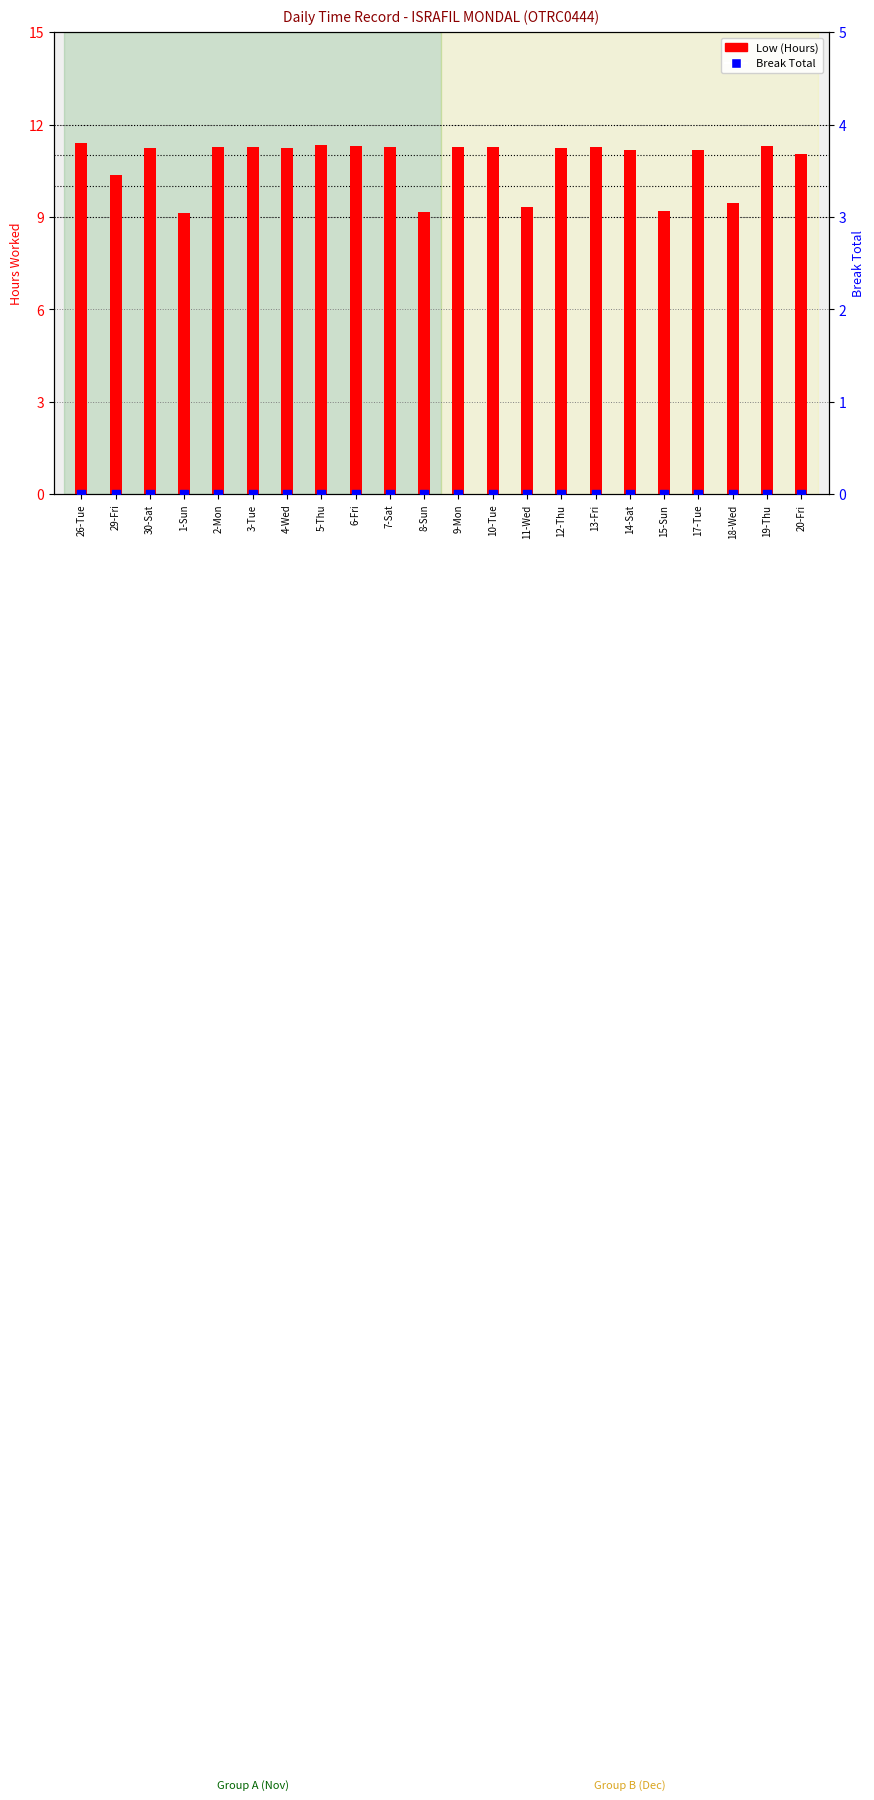

Which series reaches the maximum Y coordinate?

Low (Hours)